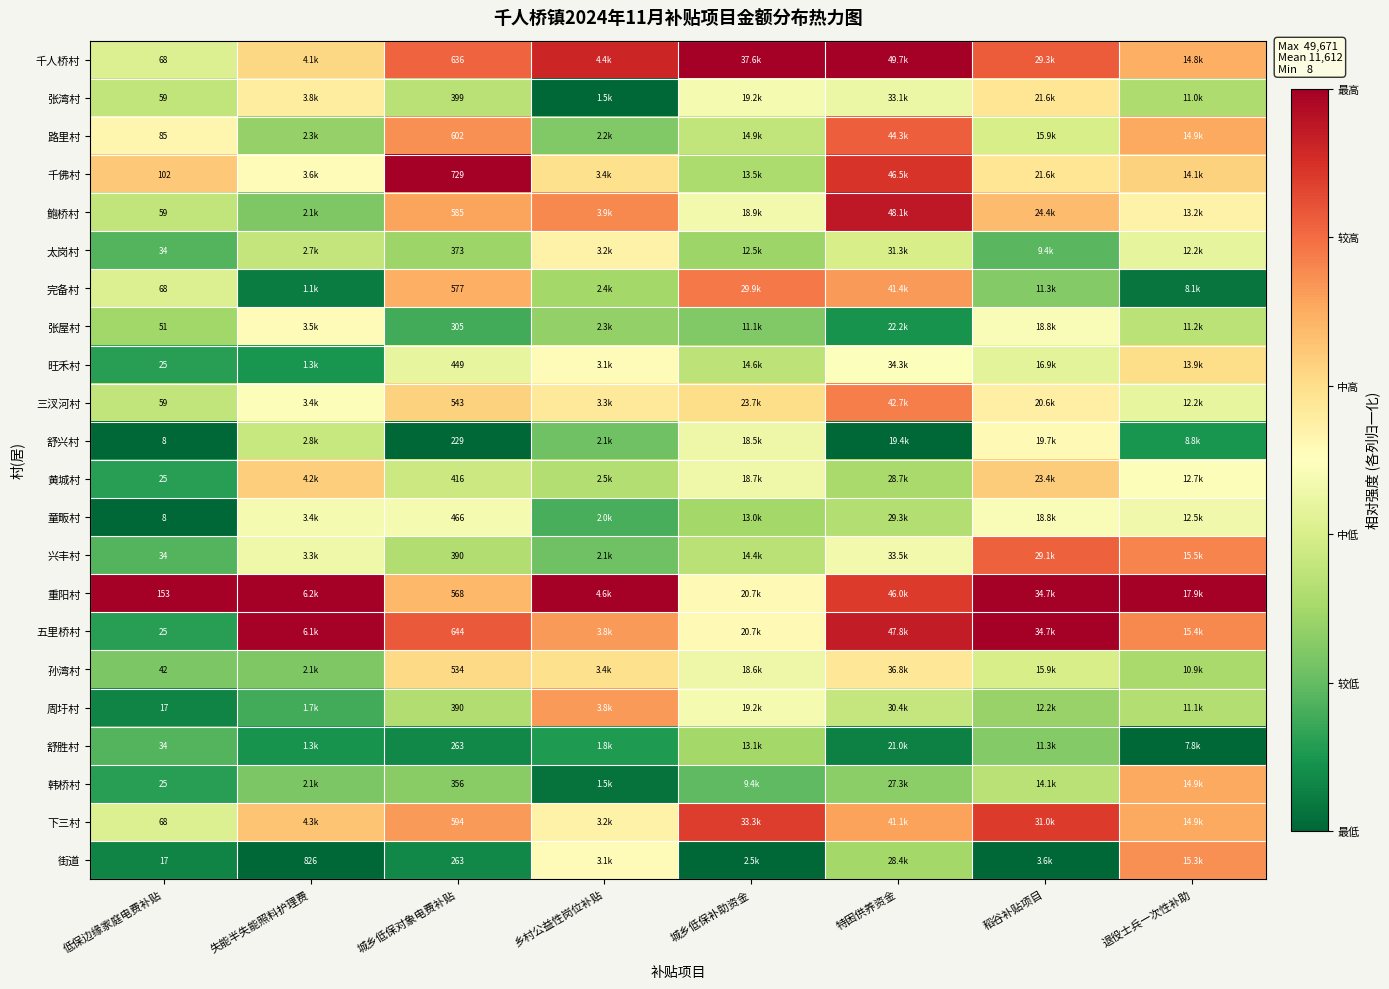

At which label is 五里桥村 closest to 0?

低保边缘家庭电费补贴